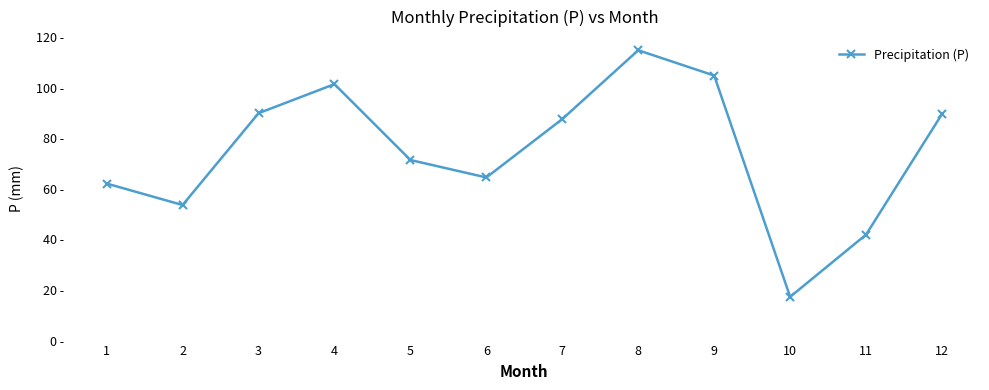

The value at 10 is 27.1. True or false?

False